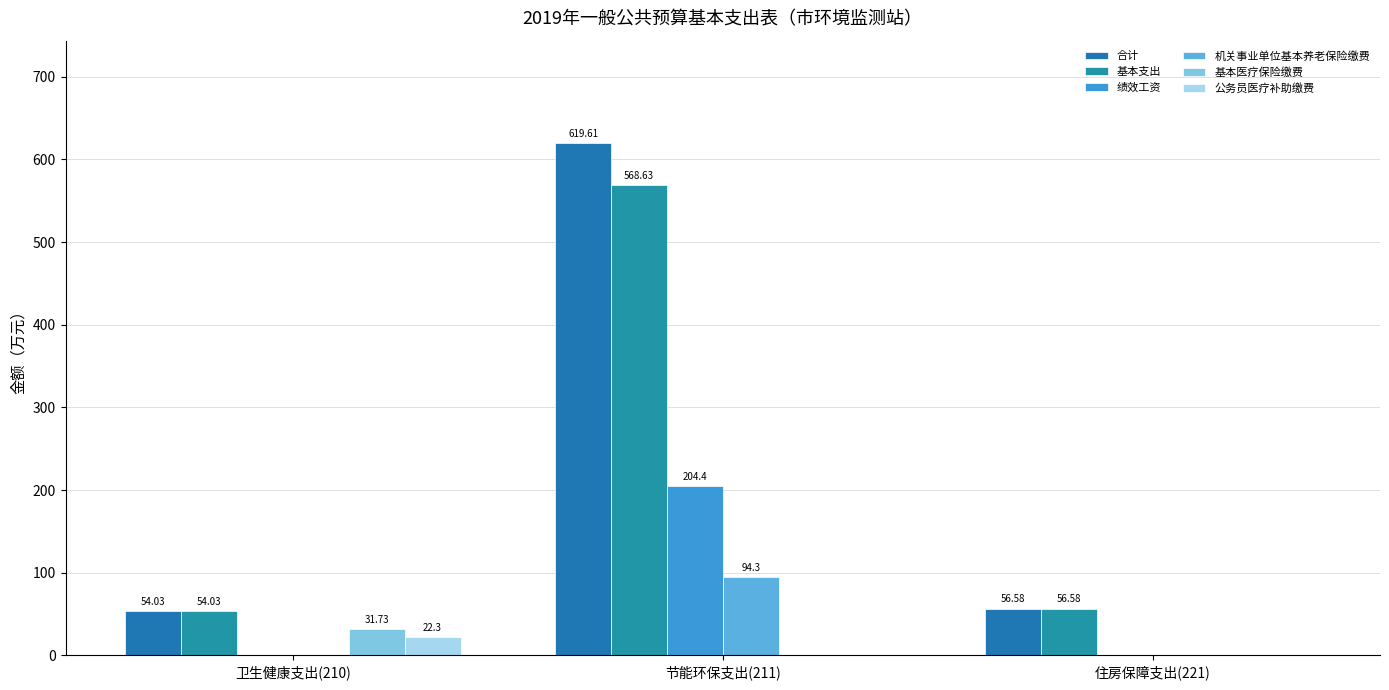

How many series are shown in this chart?

6